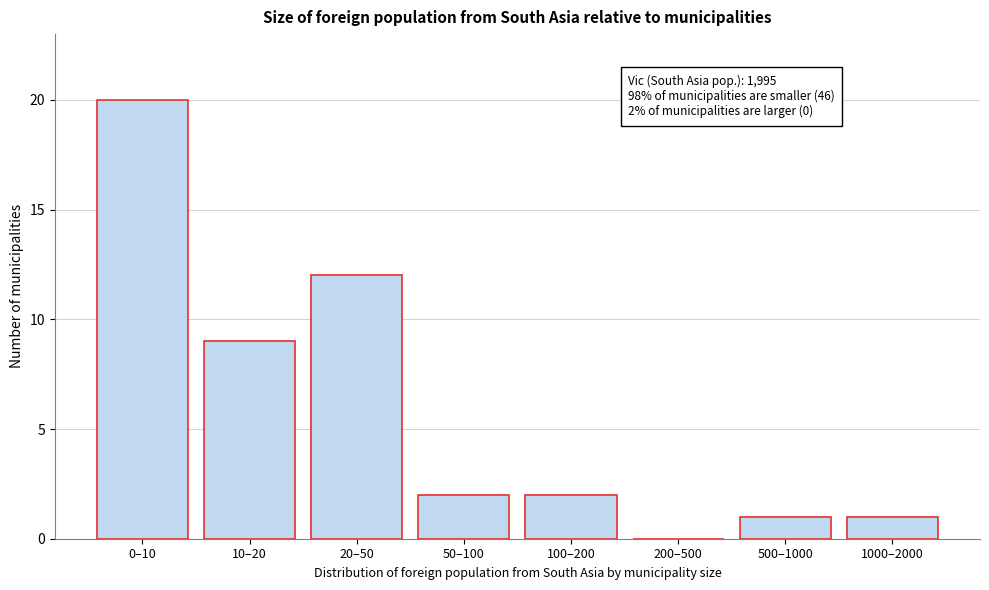

Reading right to left, extract all data points from this chart.

1000–2000=1	500–1000=1	200–500=0	100–200=2	50–100=2	20–50=12	10–20=9	0–10=20